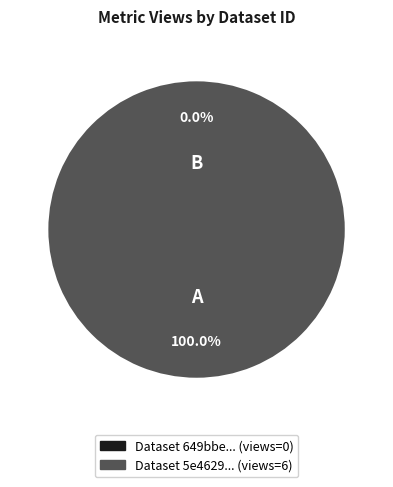

True or false: 649bbe71078190f89ce771b0 accounts for 1% of the total.

False